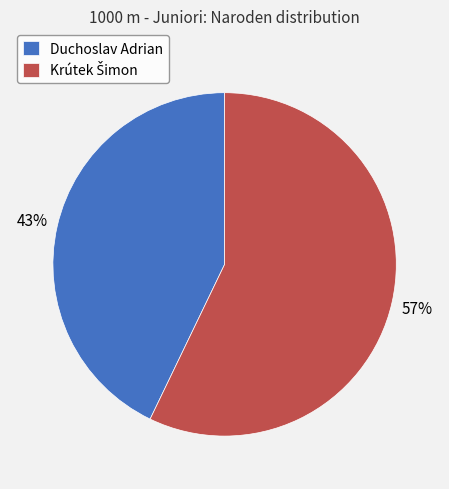

Does Duchoslav Adrian represent more than half of the total?

No